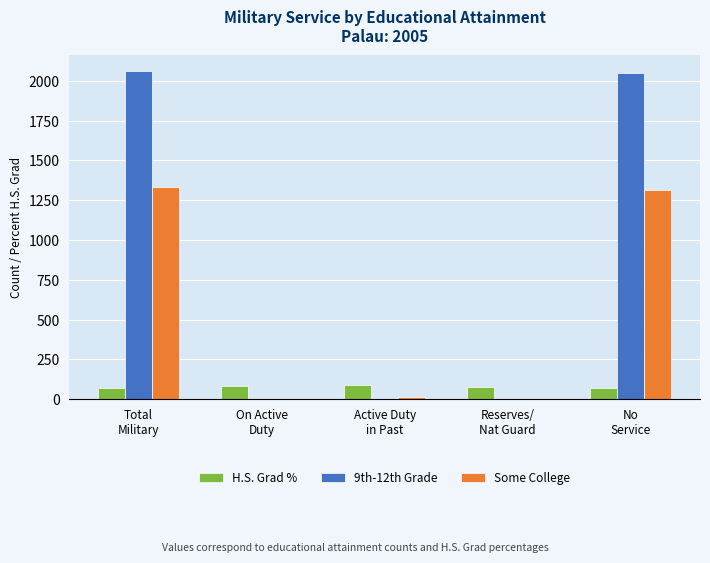

Which series has the widest spread of values?

9th-12th Grade